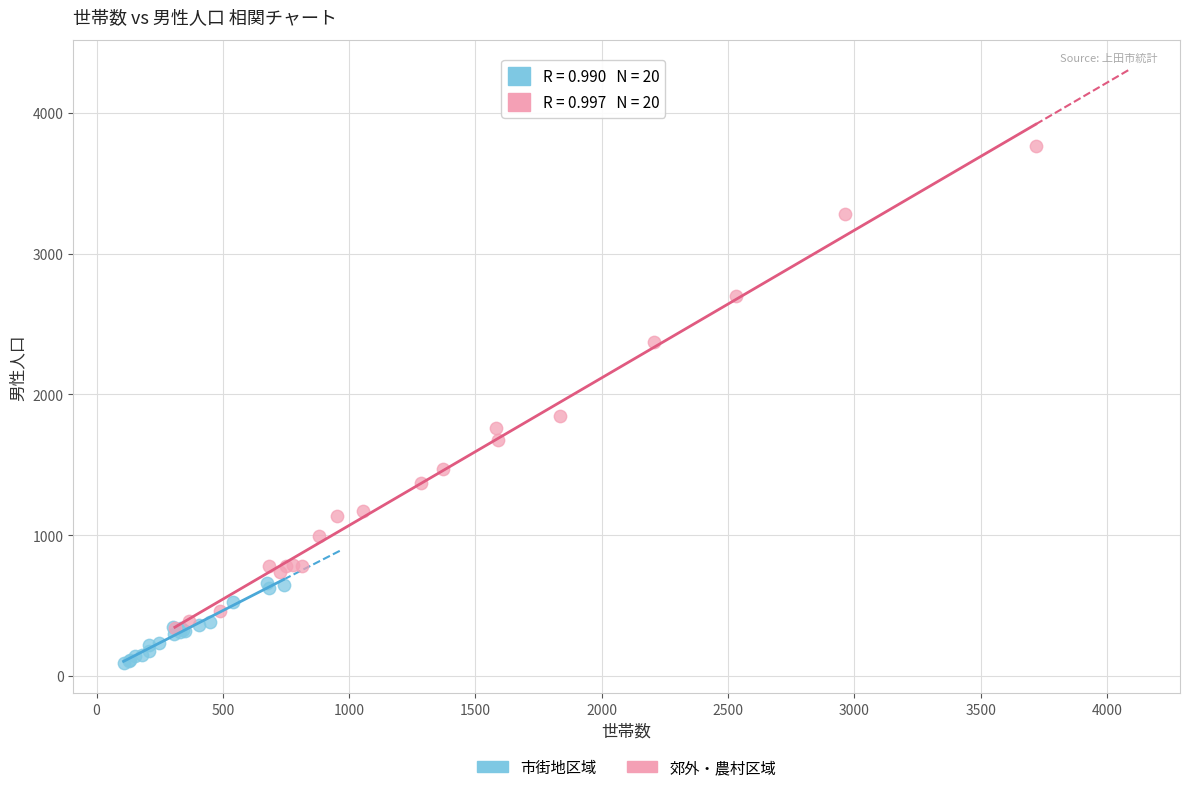

Which series has the widest spread of Y values?

郊外・農村区域